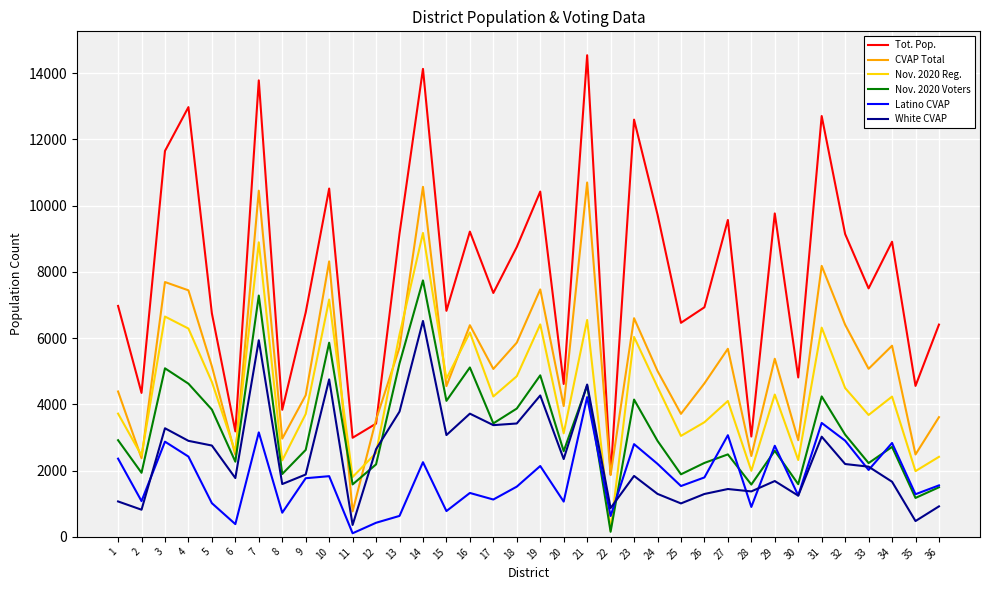

Which label corresponds to the largest value in the chart?

21